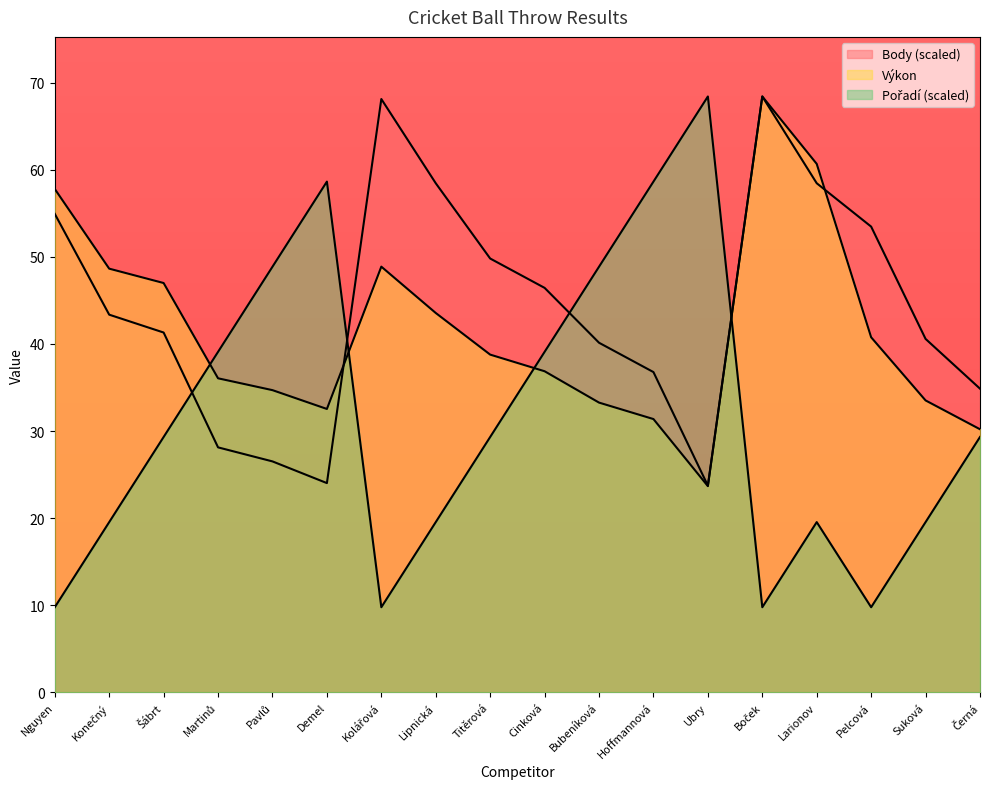

The Body series shows 81.8 at Pelcová. True or false?

False